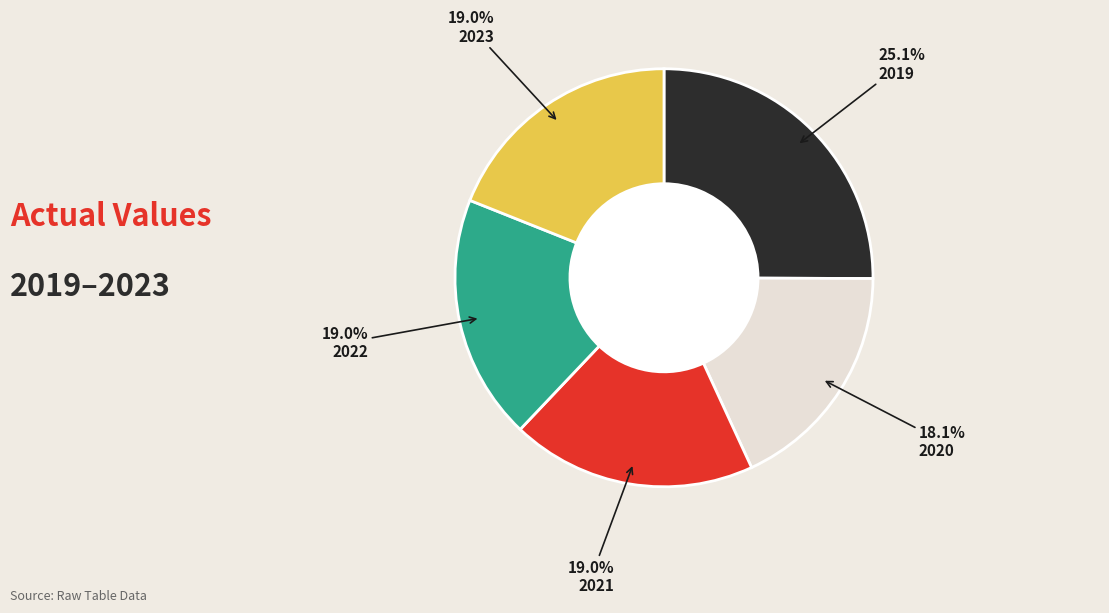

Between 2020 and 2021, which is larger?

2021